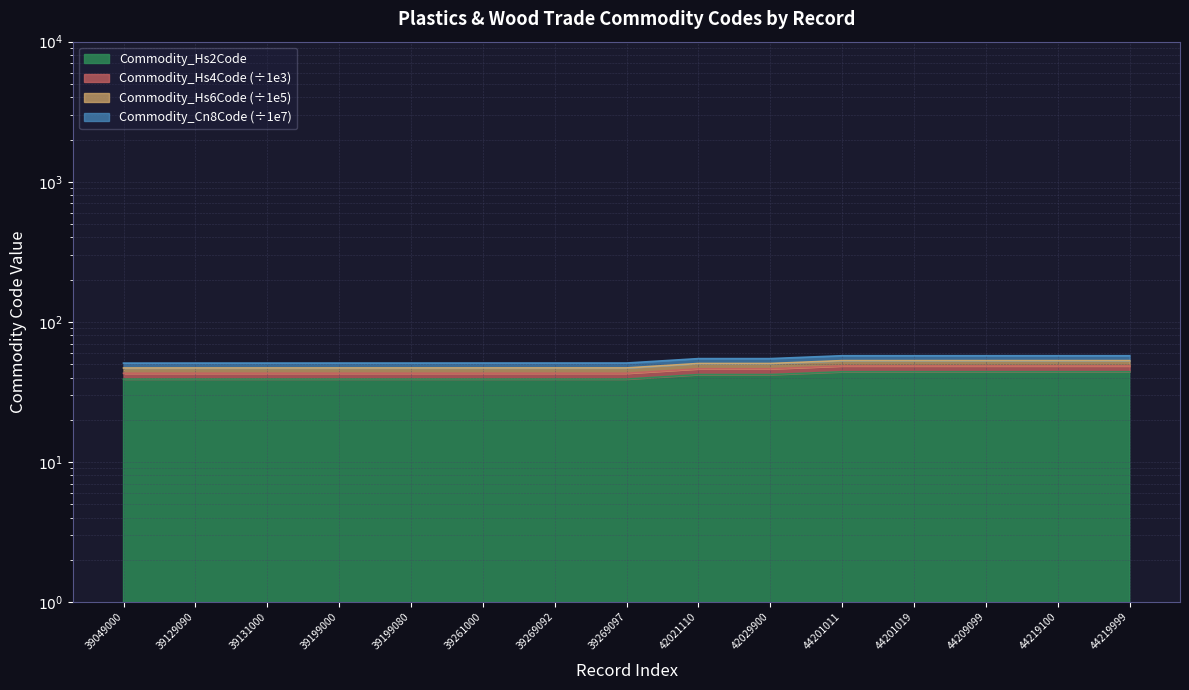

What is the value of the Commodity_Cn8Code point at the 6th from the left?

50.8